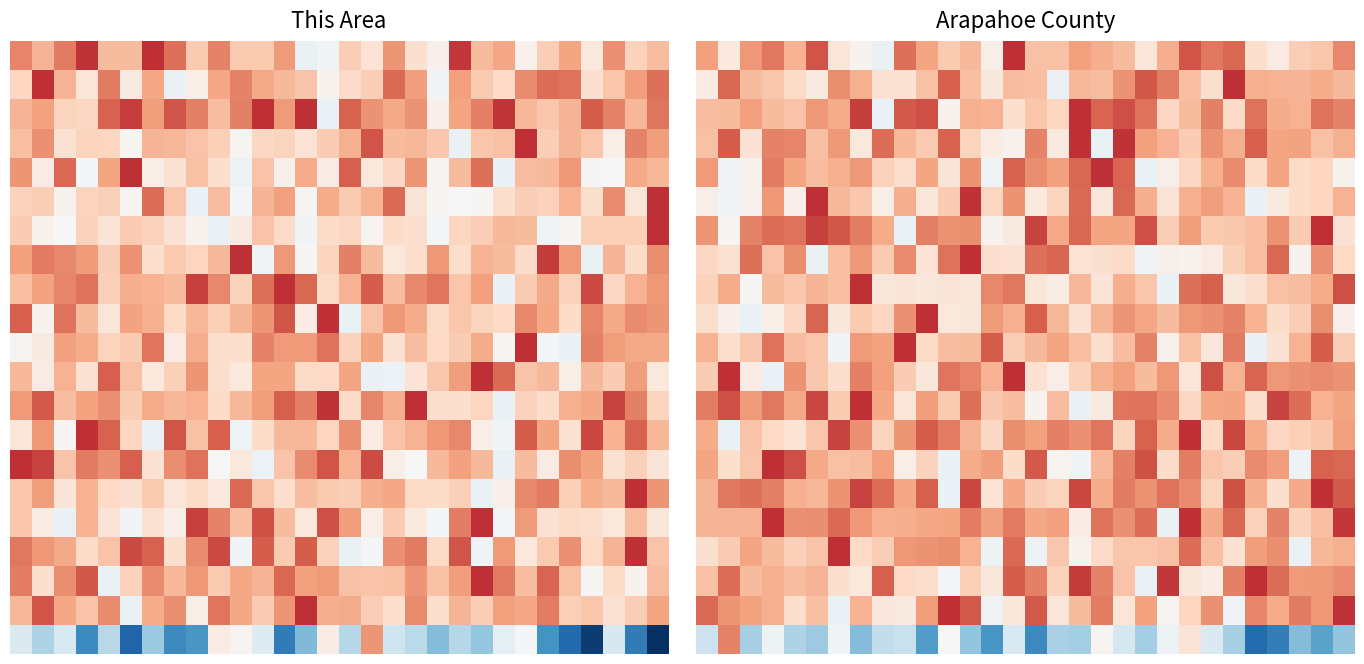

Which category has the highest value across all series?

14